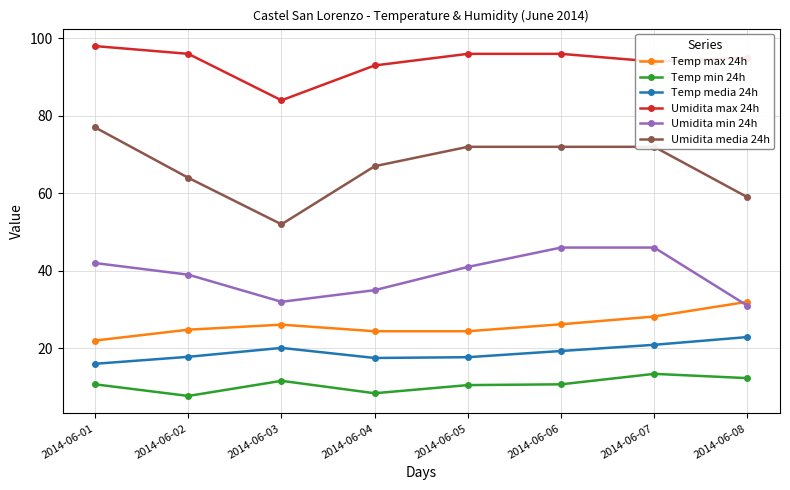

True or false: Temp max 24h and Temp media 24h cross at least once.

False